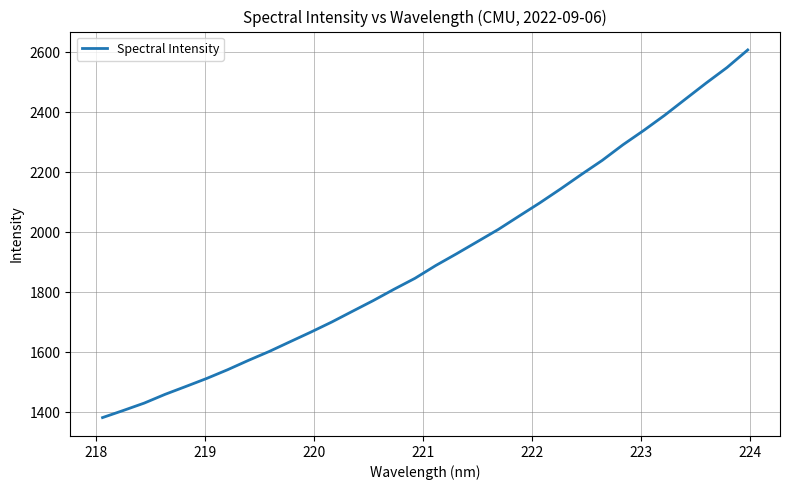

What is the smallest value displayed?

1382.6